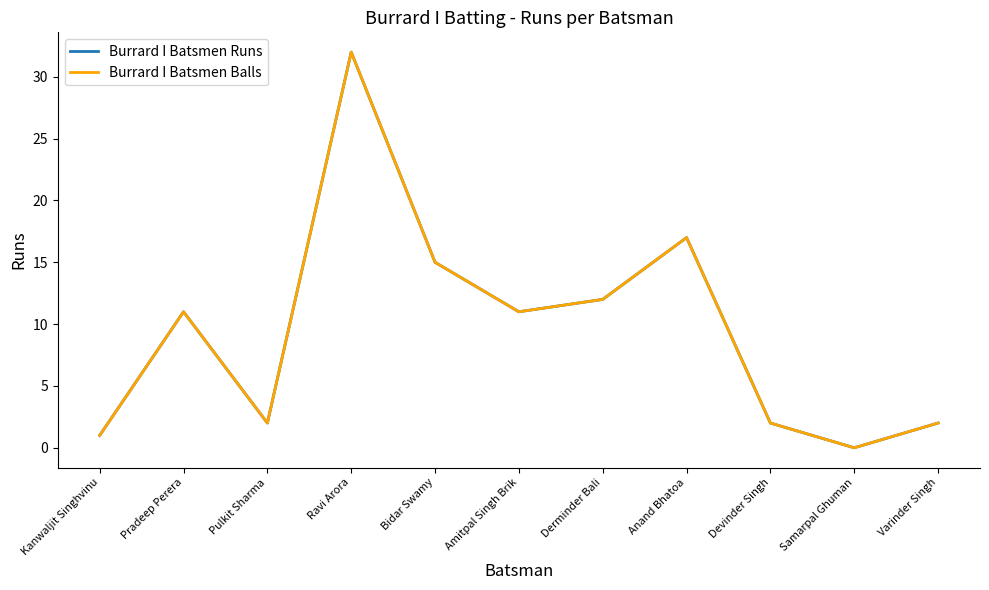

True or false: Burrard I Batsmen Balls and Burrard I Batsmen Runs cross at least once.

False